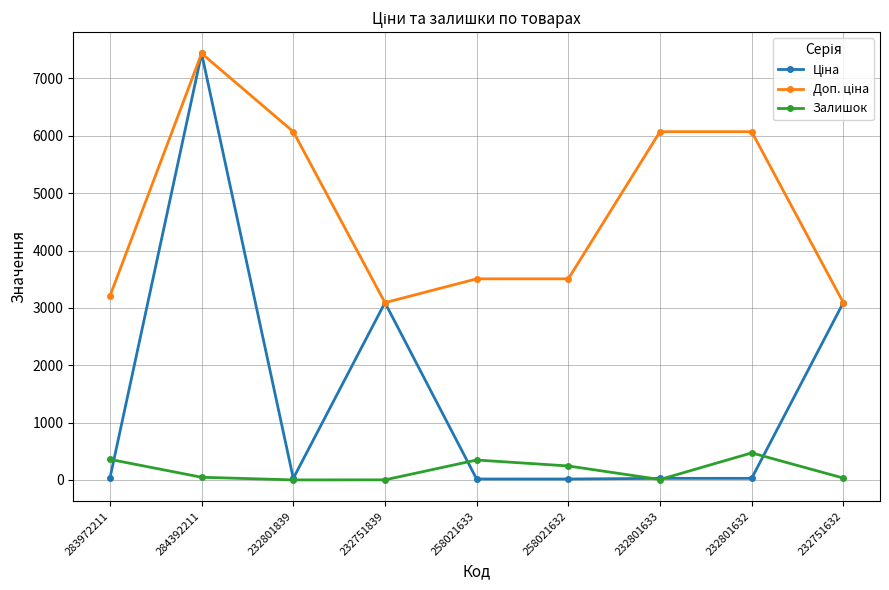

Is it true that Залишок equals 471.0 at 232801632?

True